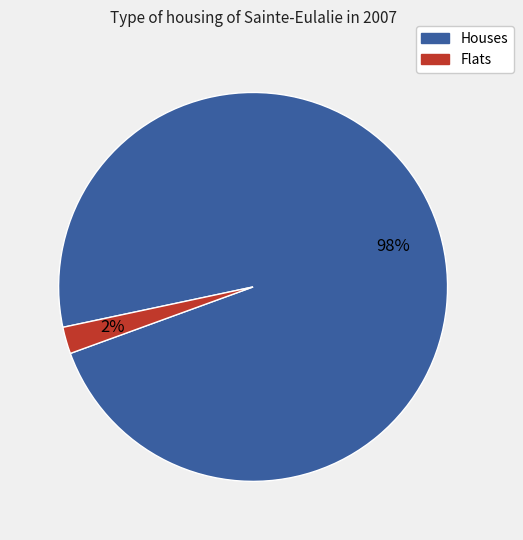

To the nearest percent, what is the average slice percentage?

50%